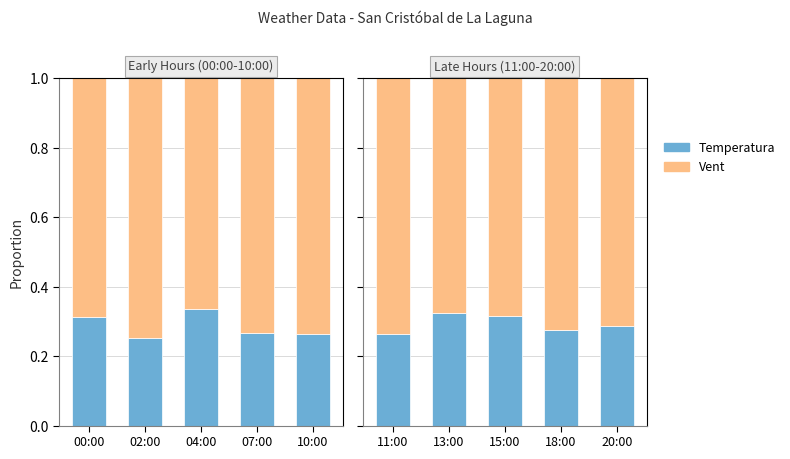

What is the label of the 1st bar from the left?

11:00